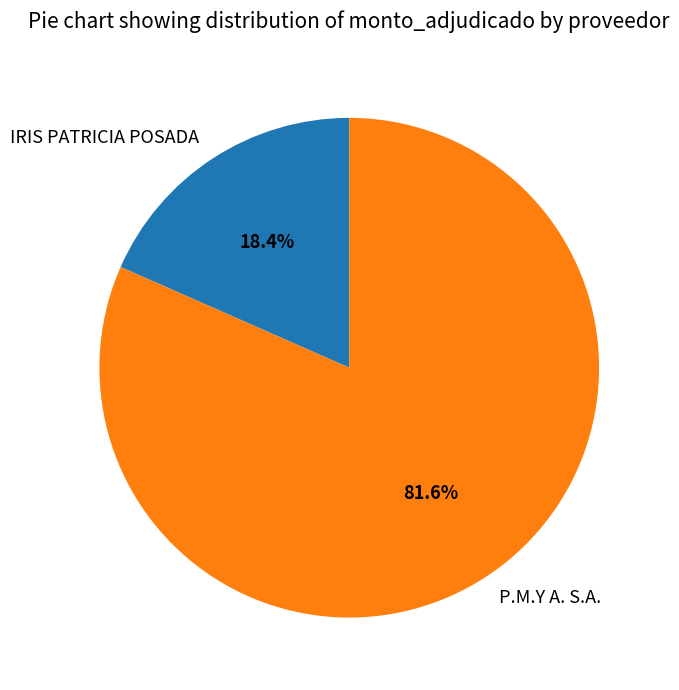

How many segments does this pie chart have?

2